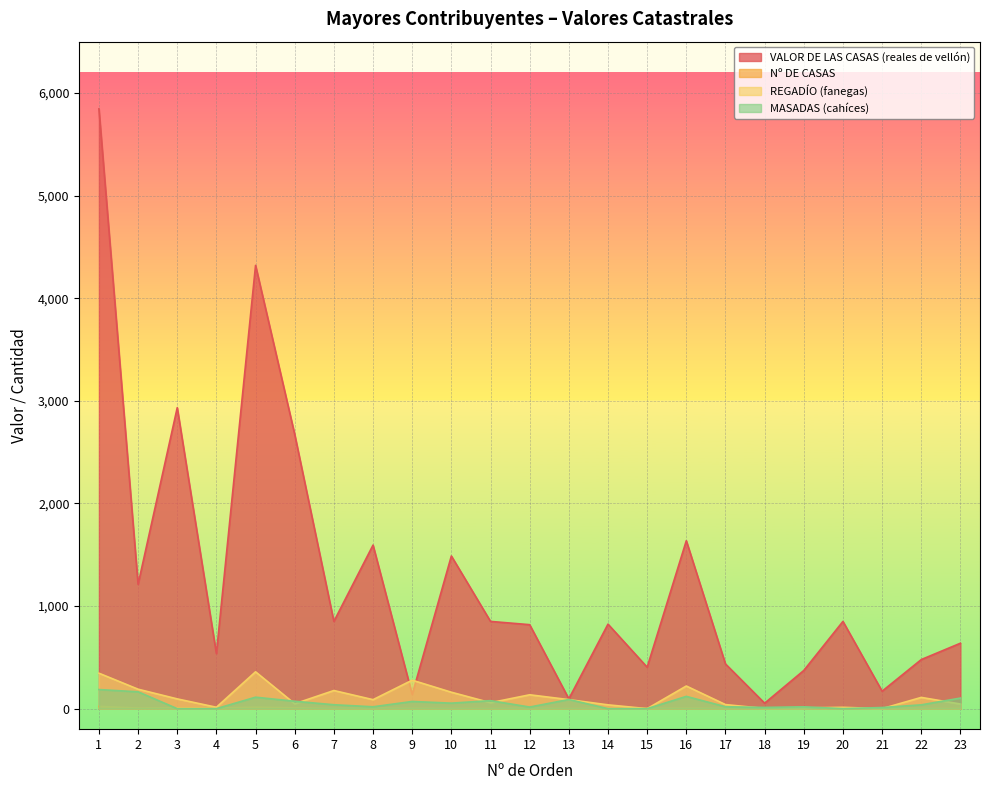

How many series are shown in this chart?

4